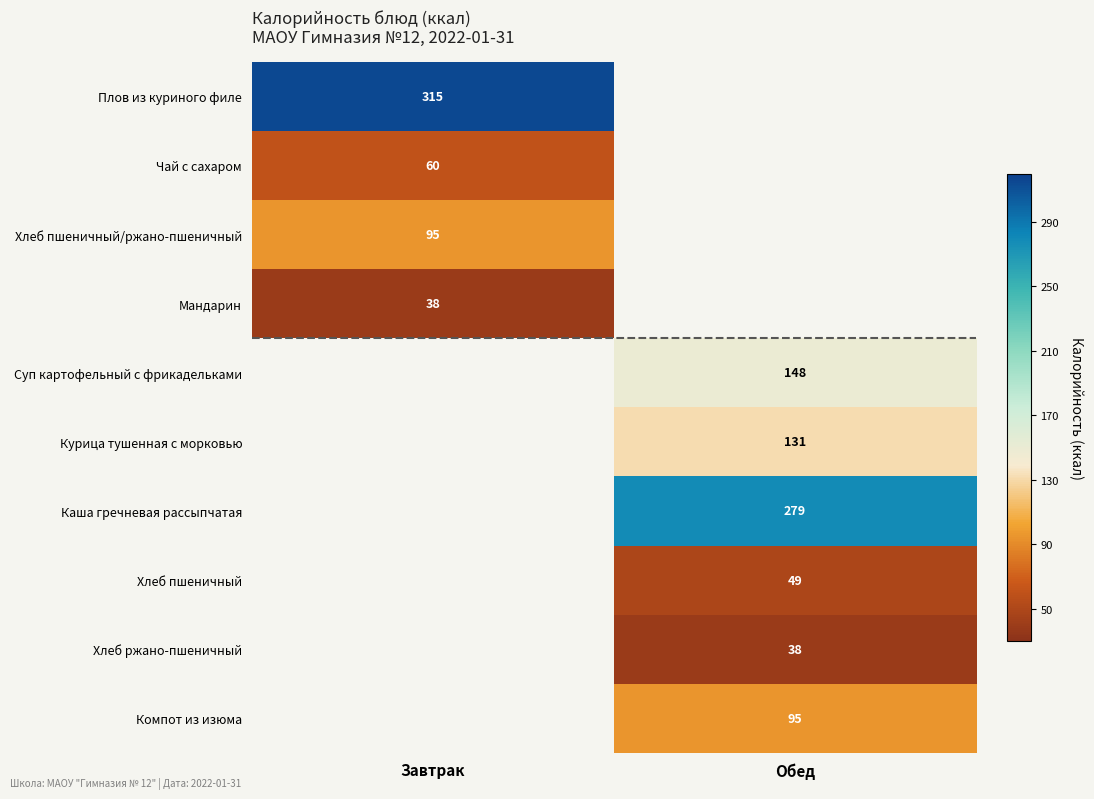

The Мандарин series shows 9 at Завтрак. True or false?

False